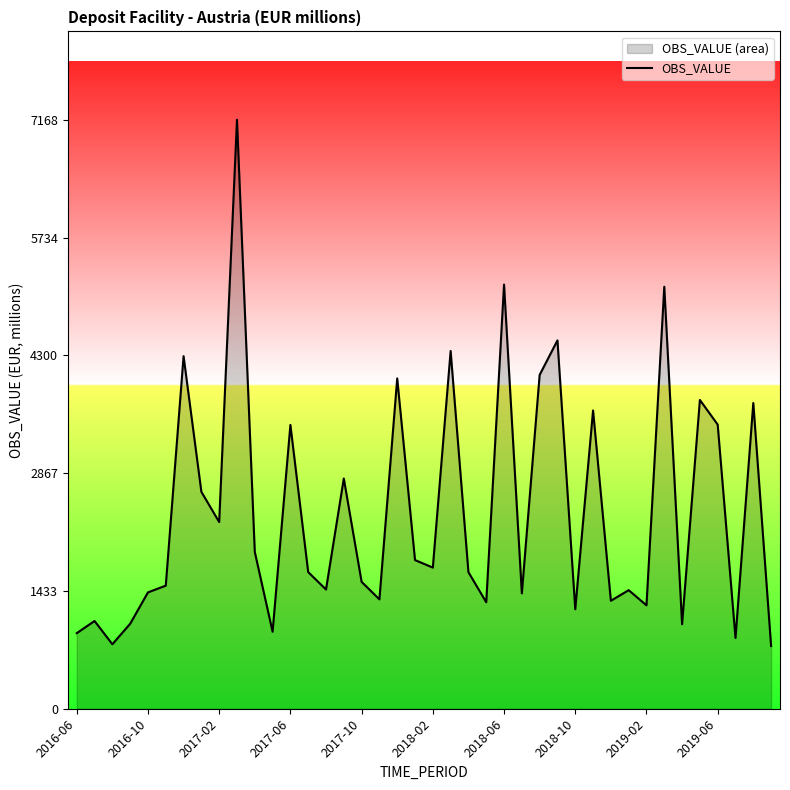

What is the smallest value displayed?

763.0